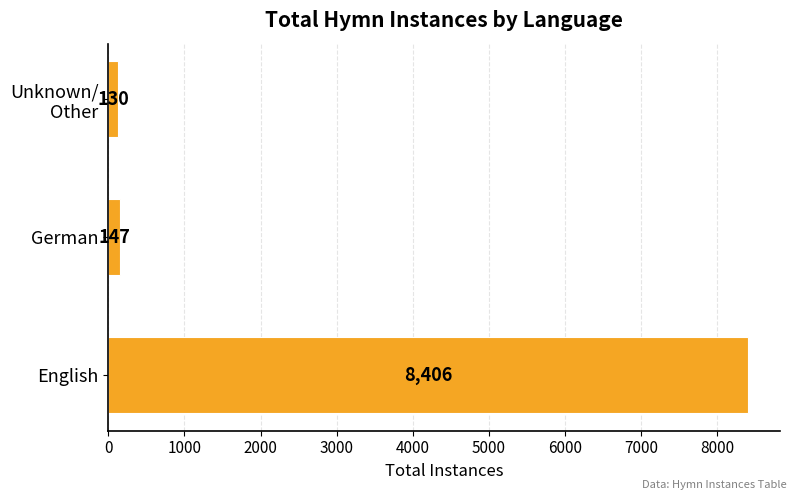

How many bars are there in total?

3